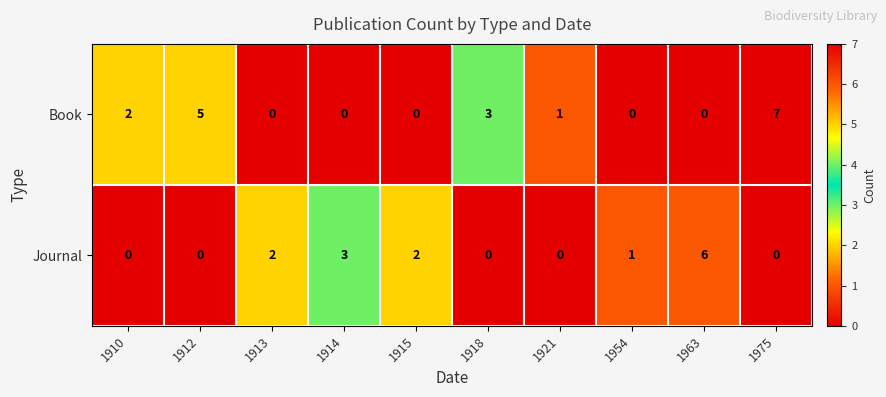

Rank the series by their maximum value, from lowest to highest.

Journal, Book